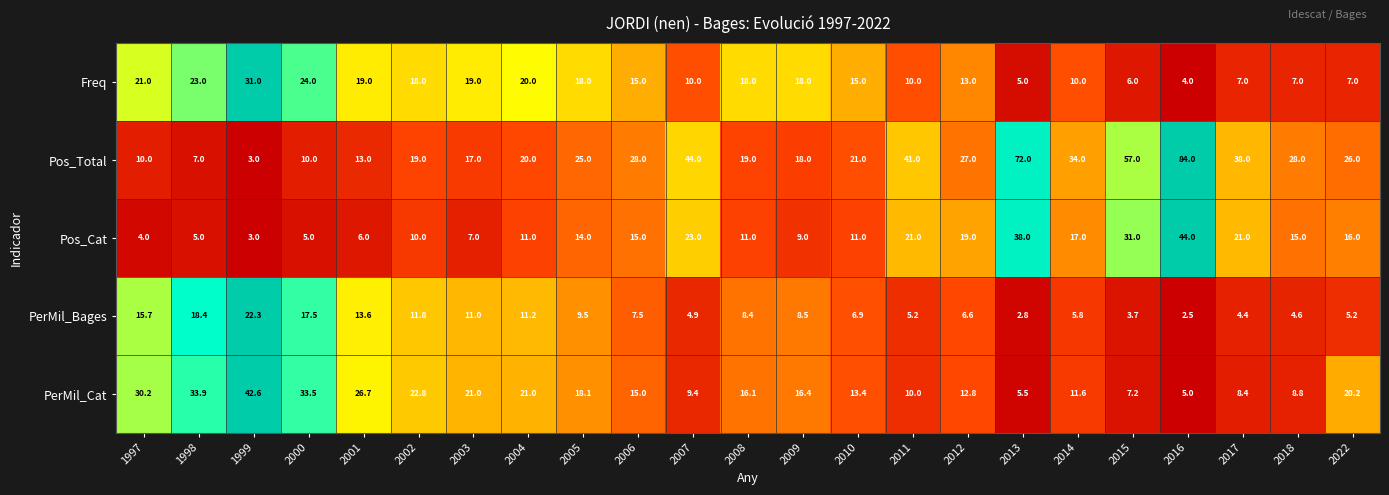

Count the number of data series in this chart.

5